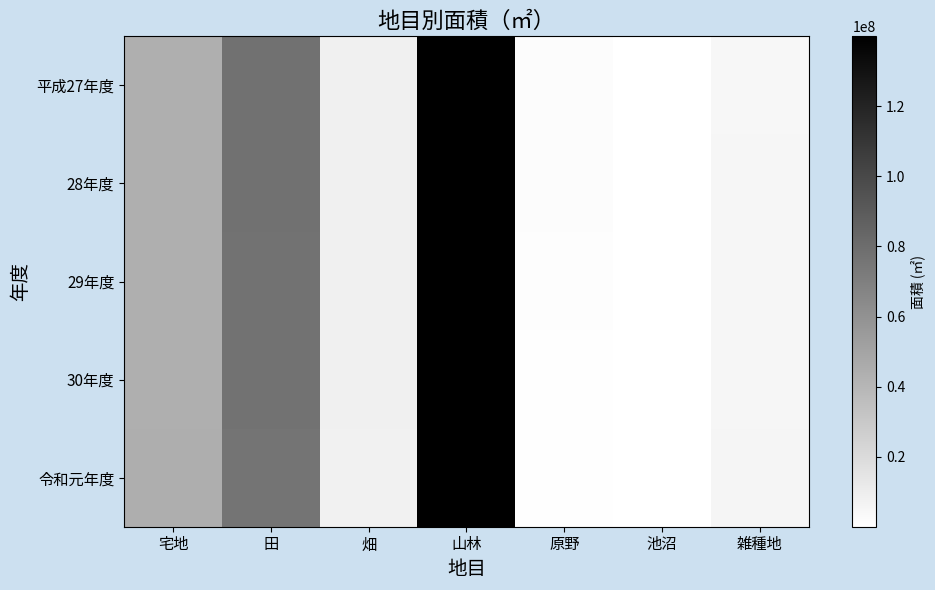

Which label corresponds to the largest value in the chart?

山林